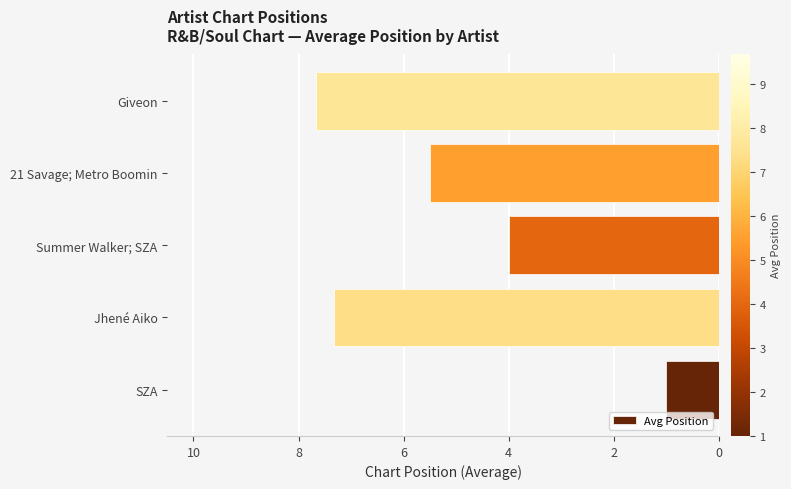

Reading left to right, transcribe all the data shown in this chart.

1.0	7.3	4.0	5.5	7.7